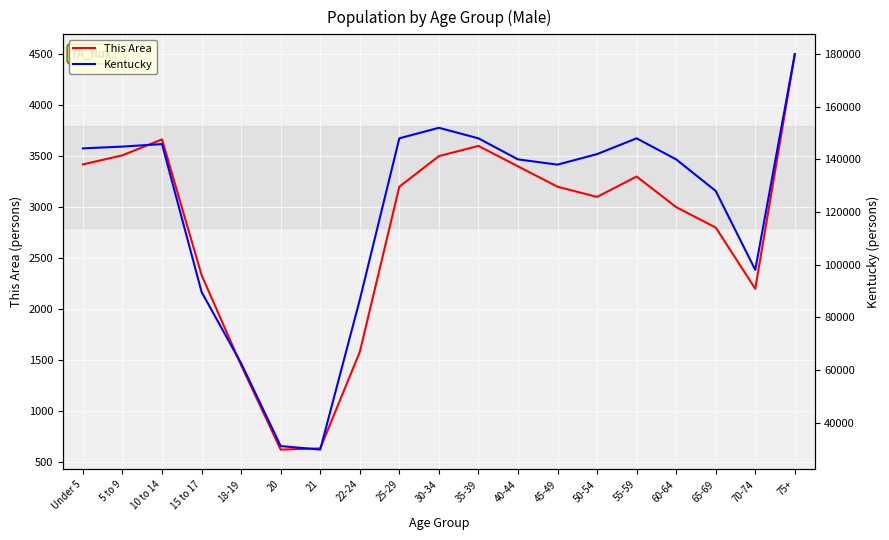

What is the spread (max minus min) of values at 30-34?

148500